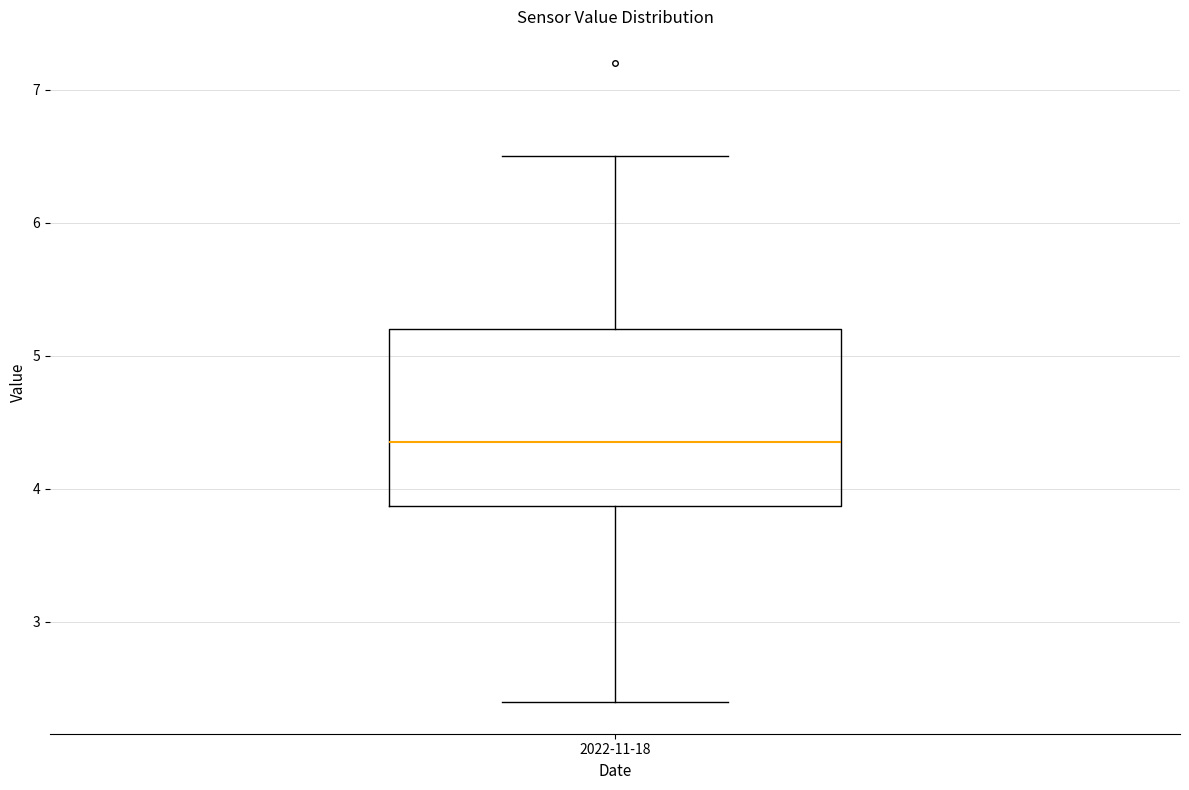

Transcribe this box plot: give where the median line is, the range the box spans, and where the two whiskers end, as read against the y-axis. The values are not printed on the chart, so give them approximately, as read against the axis.

median 4.4, box 3.9 to 5.2, whiskers 2.4 to 6.5